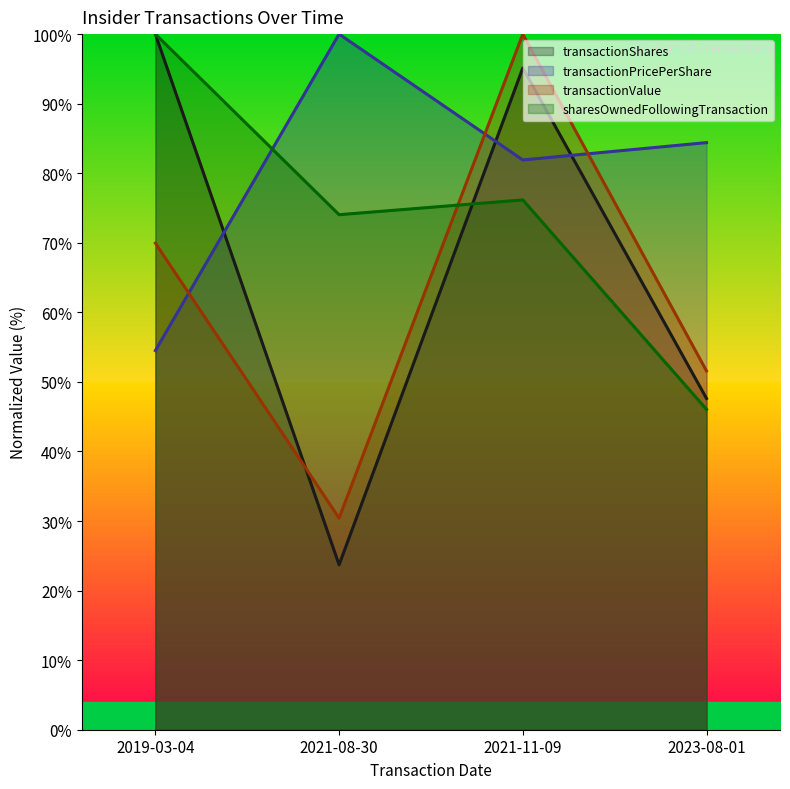

Which has a higher value, 2021-08-30 or 2023-08-01?

2023-08-01